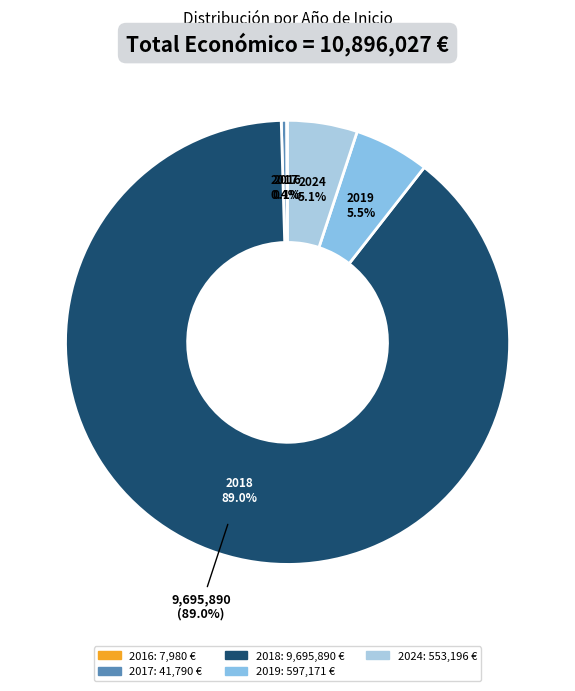

What is the ratio of the value at 2024 to the value at 2016?

69.3